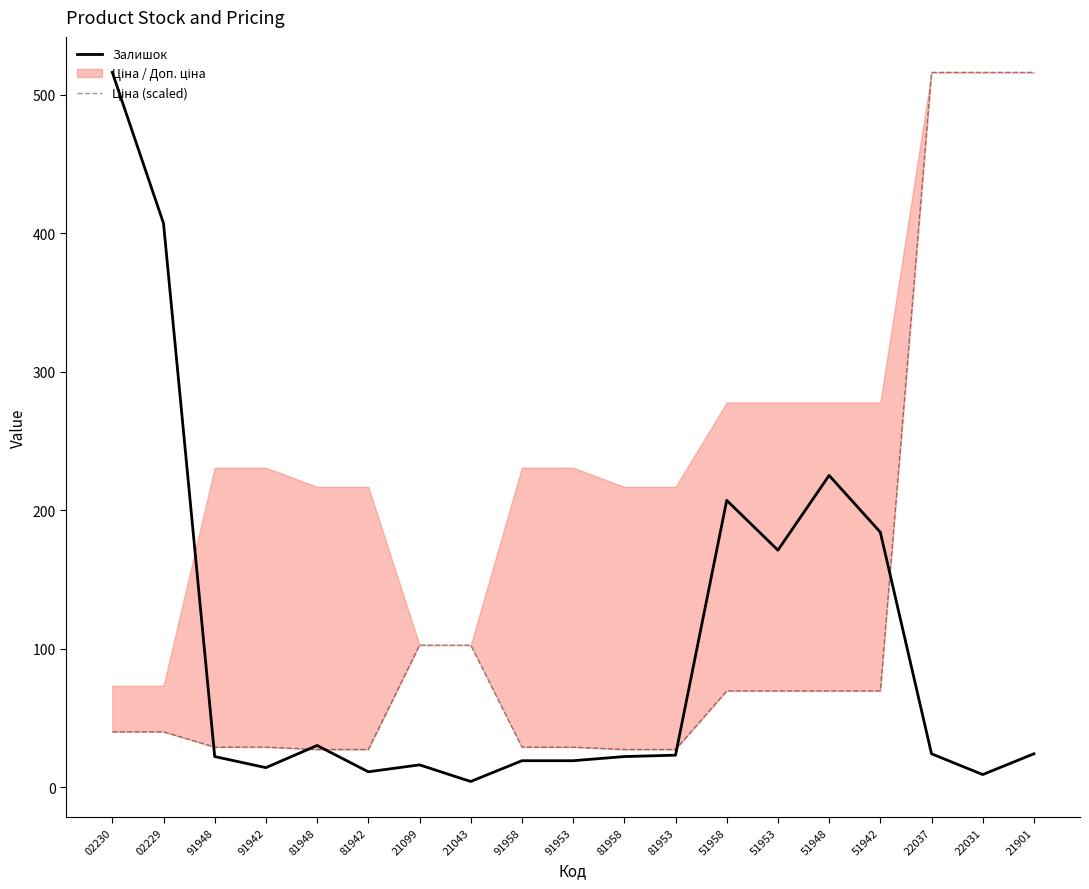

What is the difference between the Ціна (scaled) values at 91958 and 81942?

1.7